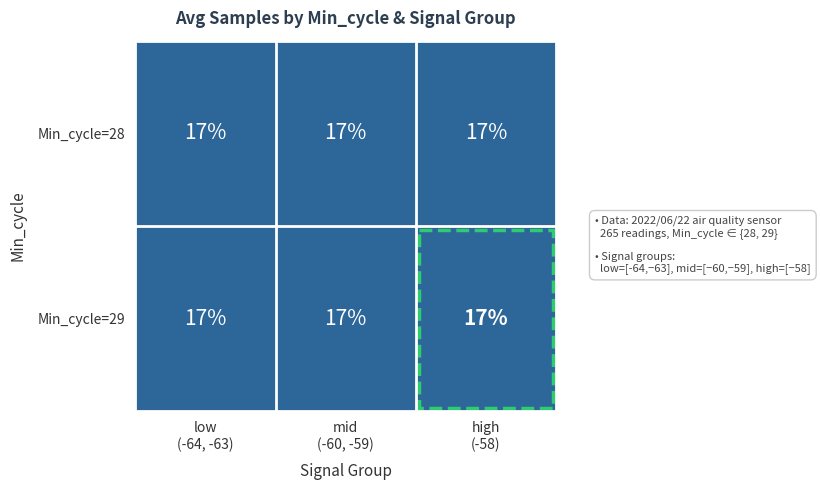

Rank the series by their average value, from lowest to highest.

Min_cycle=28, Min_cycle=29